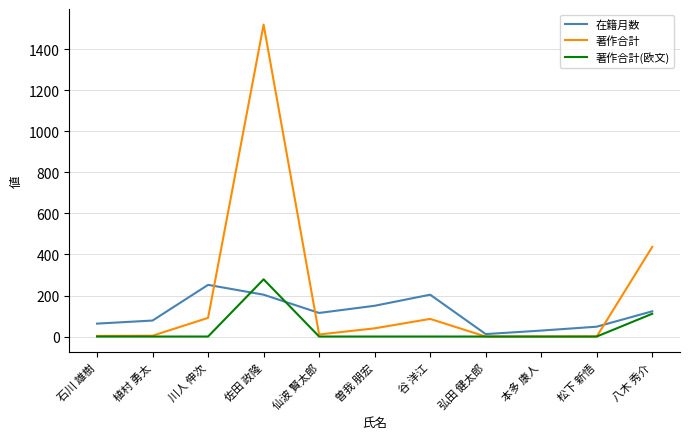

At which label is 著作合計 closest to 760?

八木 秀介